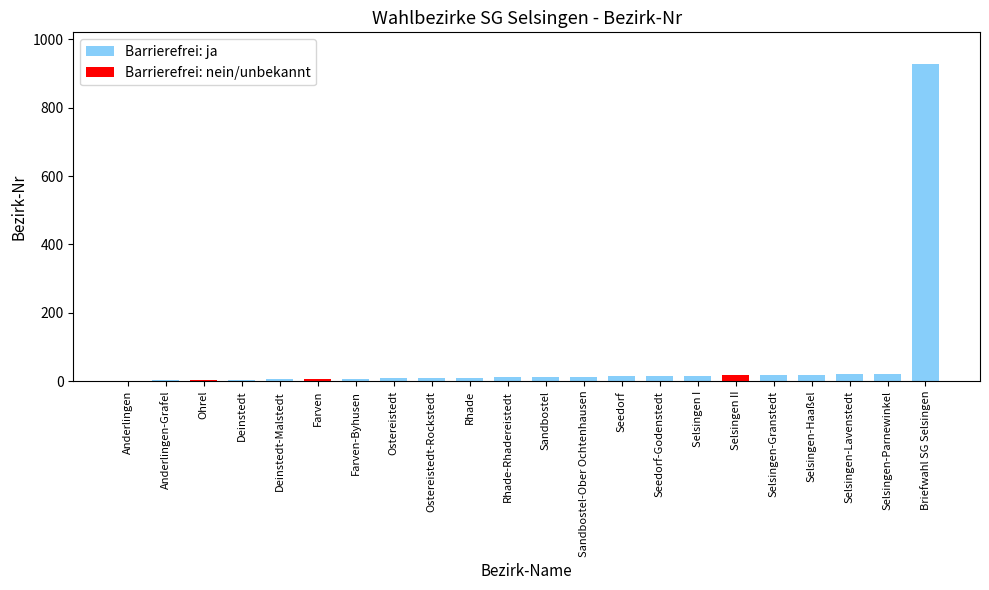

Reading left to right, transcribe all the data shown in this chart.

Anderlingen=1	Anderlingen-Grafel=2	Ohrel=3	Deinstedt=4	Deinstedt-Malstedt=5	Farven=6	Farven-Byhusen=7	Ostereistedt=8	Ostereistedt-Rockstedt=9	Rhade=10	Rhade-Rhadereistedt=11	Sandbostel=12	Sandbostel-Ober Ochtenhausen=13	Seedorf=14	Seedorf-Godenstedt=15	Selsingen I=16	Selsingen II=17	Selsingen-Granstedt=18	Selsingen-Haaßel=19	Selsingen-Lavenstedt=20	Selsingen-Parnewinkel=21	Briefwahl SG Selsingen=928